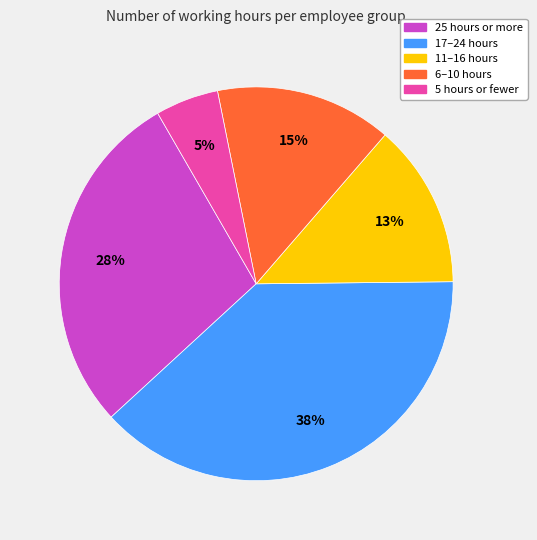

How many segments does this pie chart have?

5